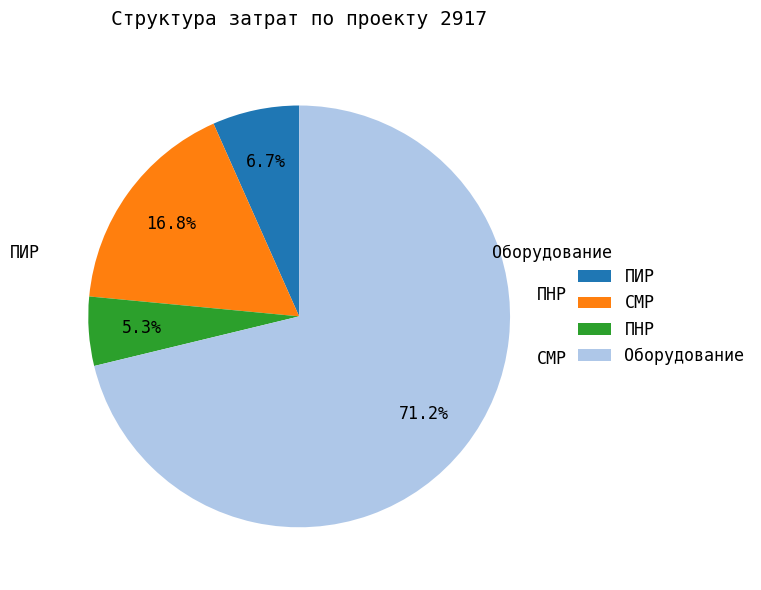

Between ПНР and ПИР, which is larger?

ПИР